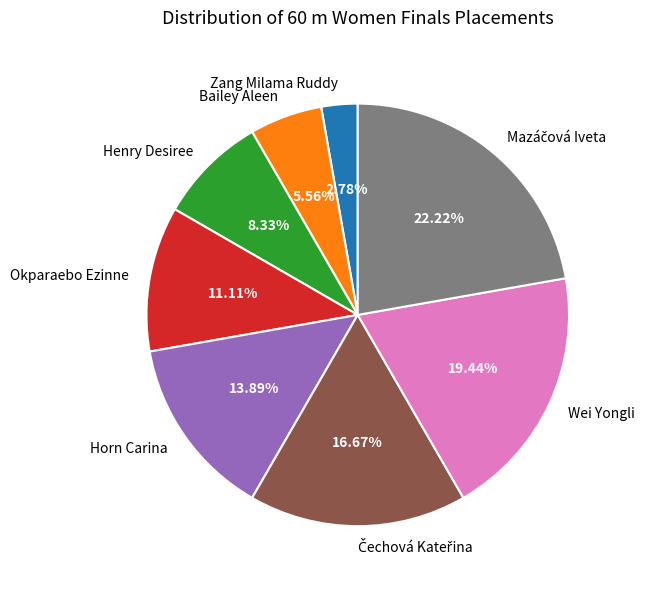

To the nearest percent, what percentage of the pie is Okparaebo Ezinne?

11%